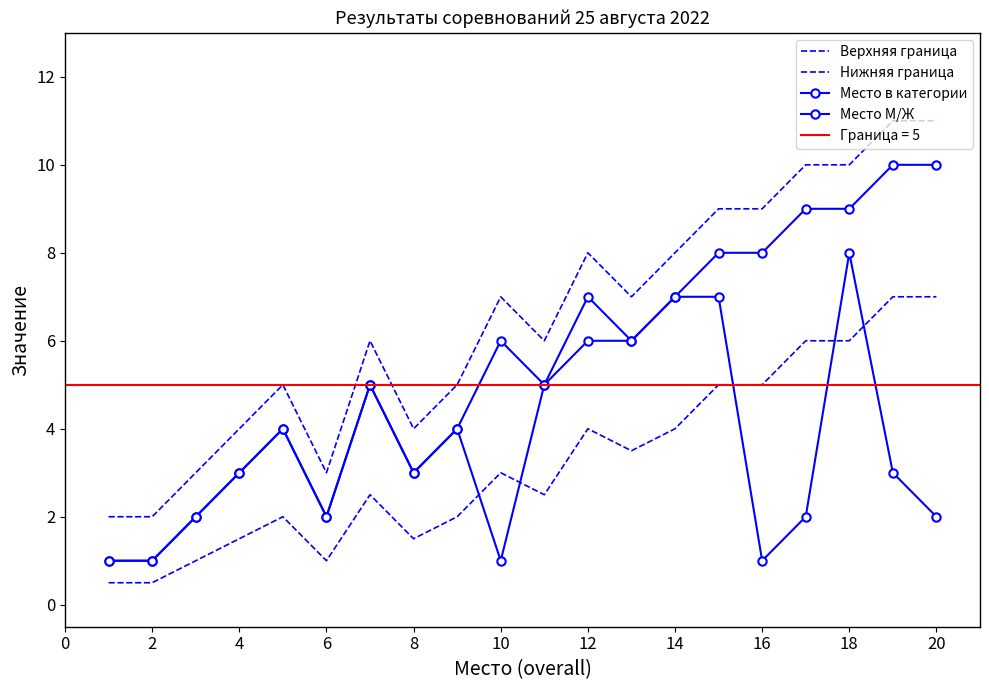

Is it true that Нижняя граница equals 1.7 at 14?

False